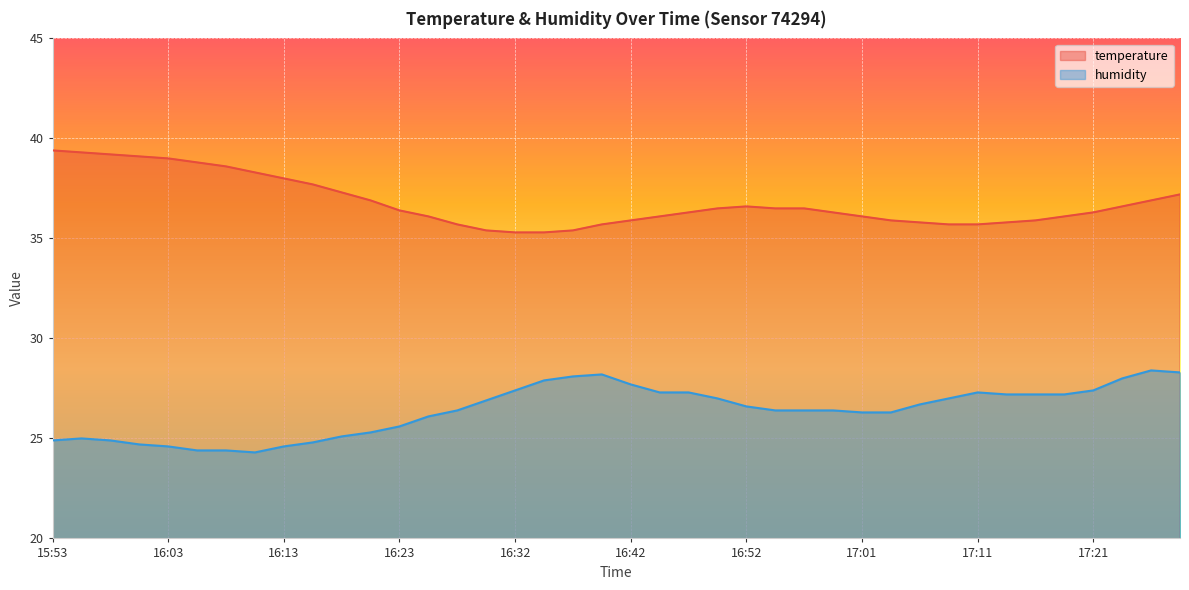

What is the lowest value of the temperature series?

35.3